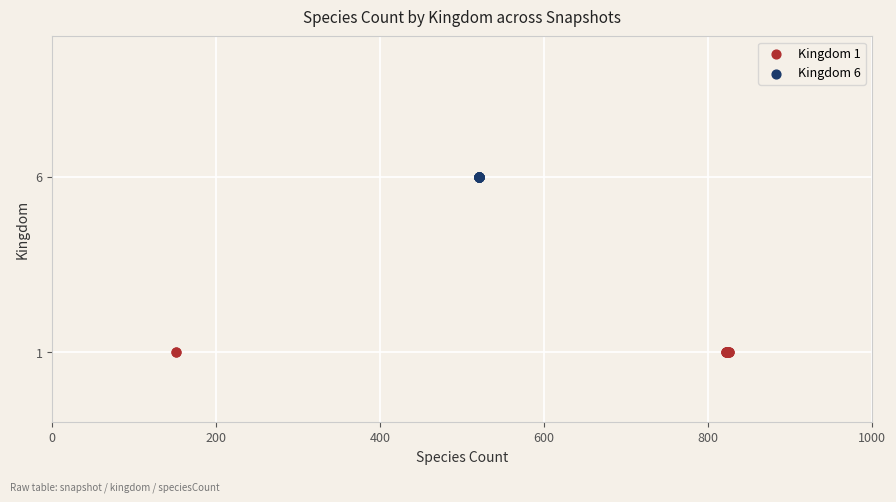

Which series contains the lowest Y value?

Kingdom 1